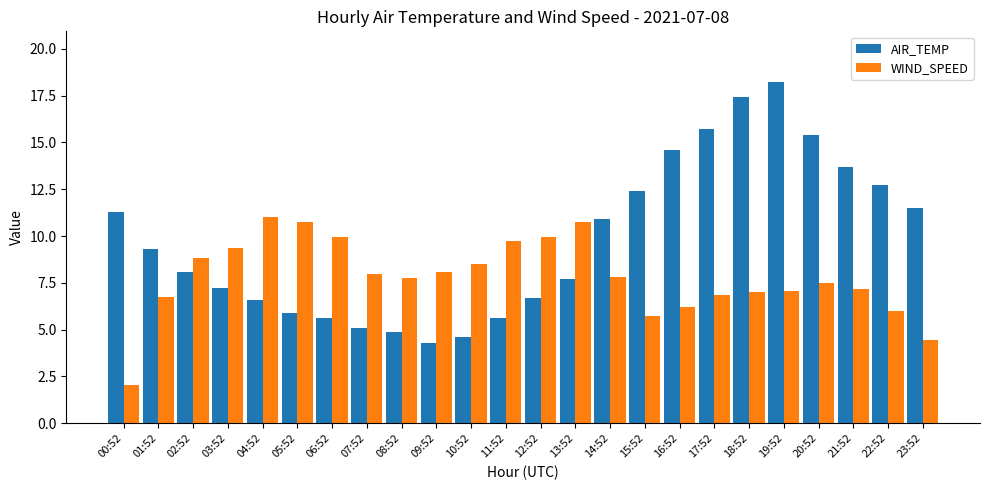

At which category is the sum across all series the highest?

19:52